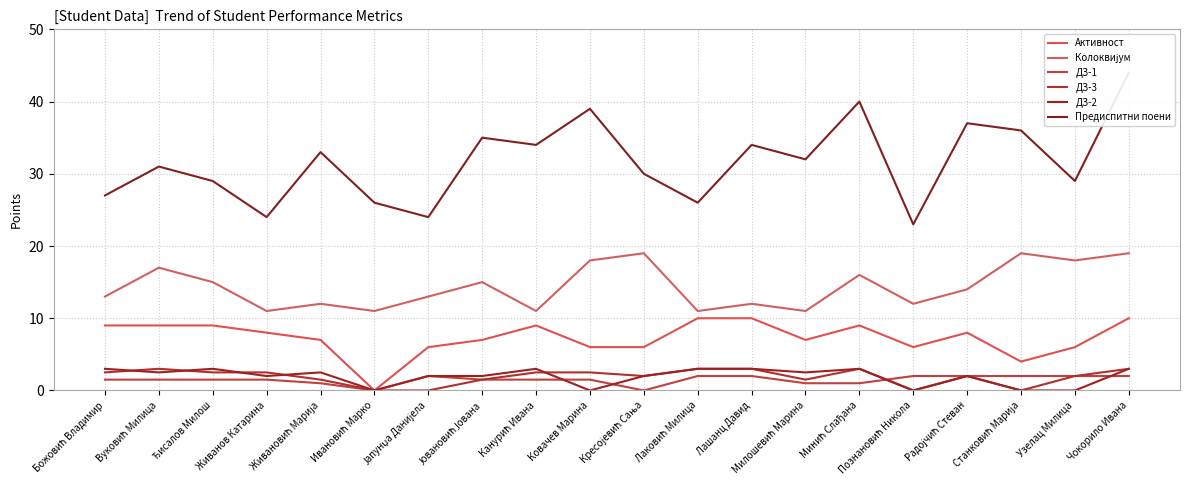

List the labels in order of Активност value, smallest first.

Ивановић Марко, Станковић Марија, Јапунџа Данијела, Ковачев Марина, Кресојевић Сaња, Познановић Никола, Узелац Милица, Живановић Марија, Јовановић Јована, Милошевић Марина, Живанов Катарина, Радојчић Стеван, Божовић Владимир, Вуковић Милица, Ђисалов Милош, Канурић Ивана, Минић Слађана, Лаковић Милица, Лашанц Давид, Чокорило Ивана